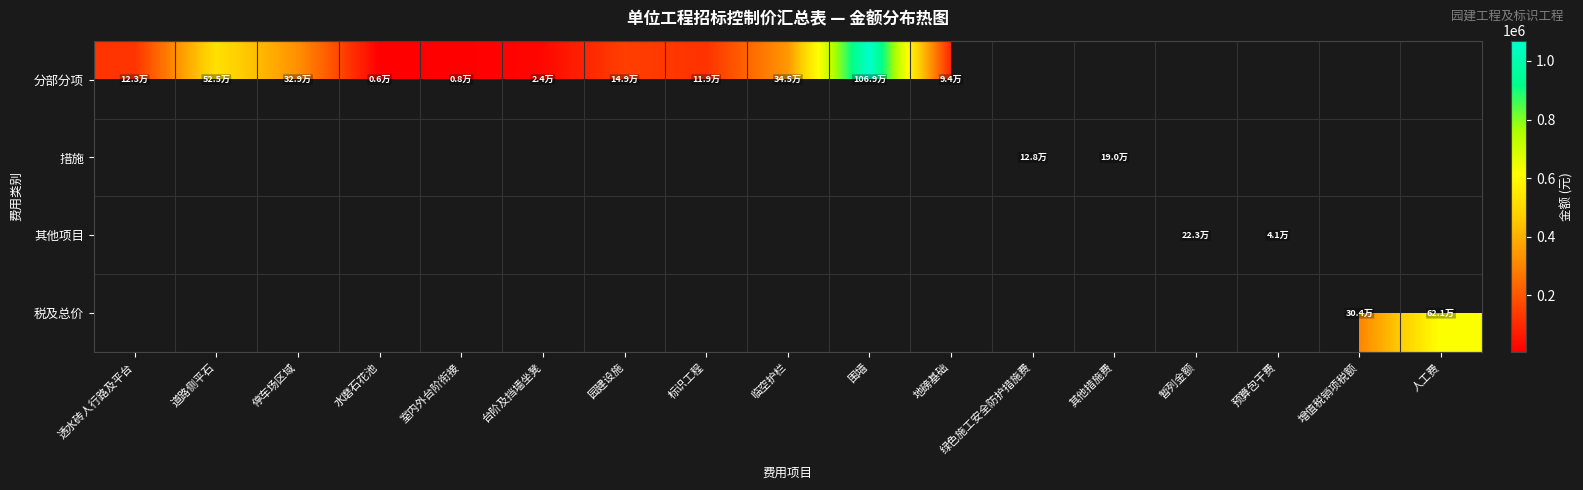

Is the value of 措施 at 预算包干费 greater than the value of 税及总价 at 暂列金额?

No